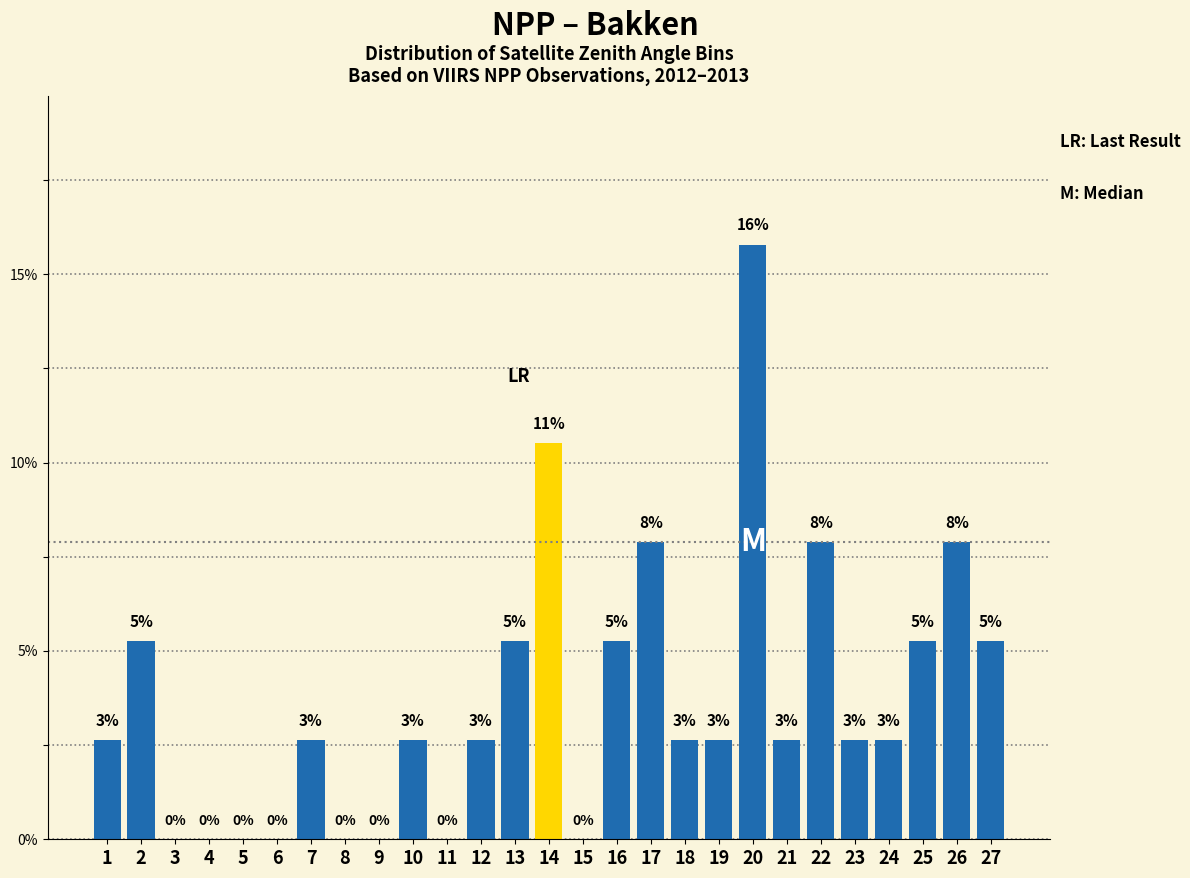

Approximately how many times larger is the value at 26 compared to 18?

3.0